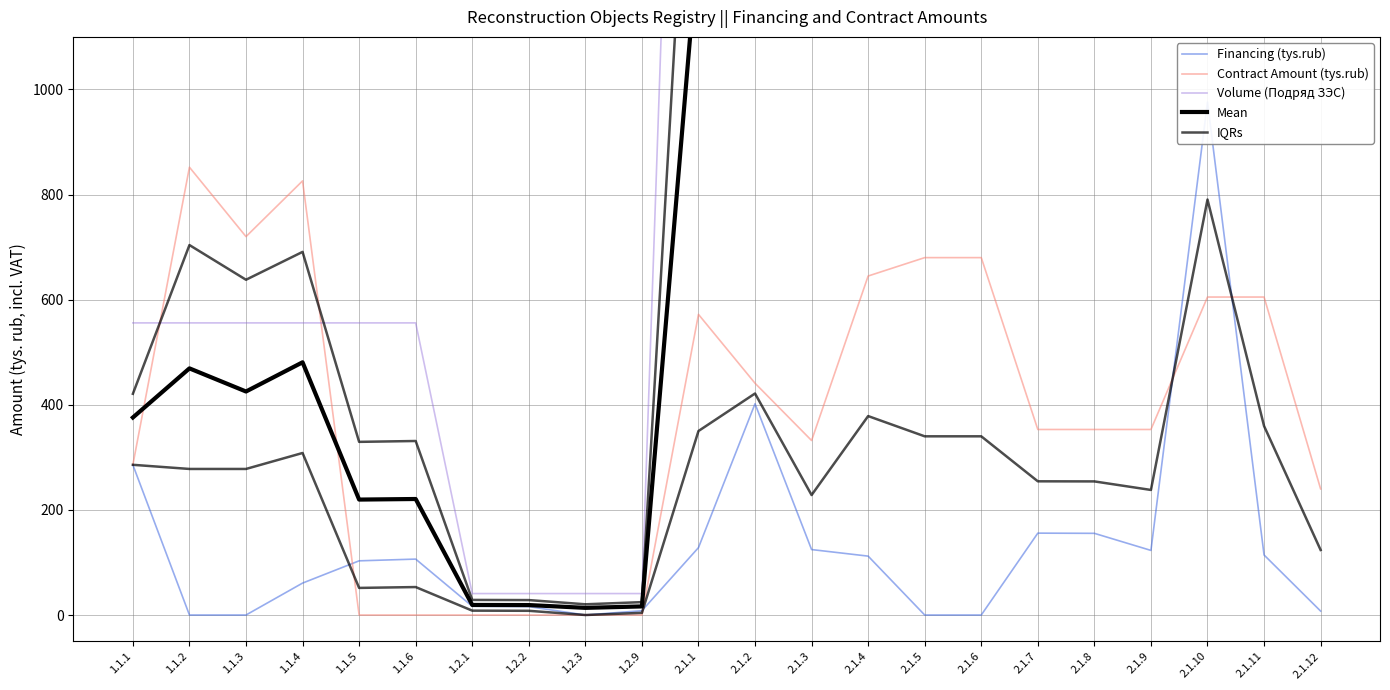

What is the total value across all series at 2.1.8?

6653.2